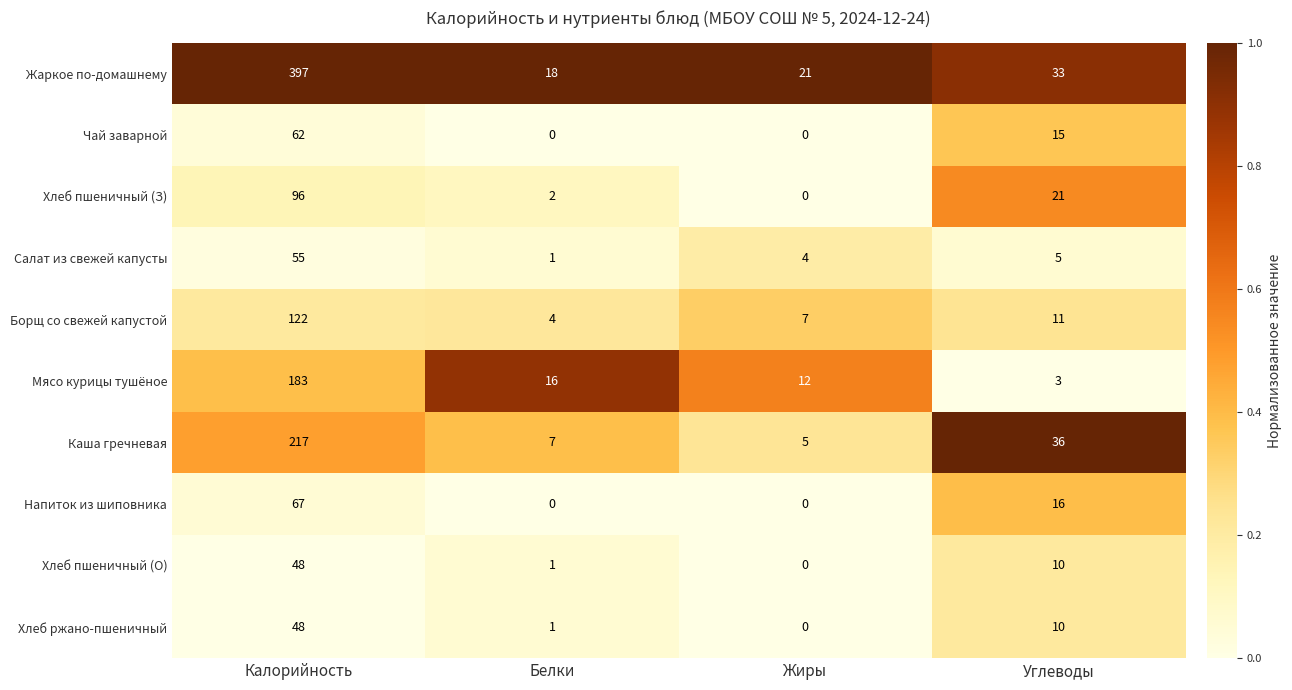

The value of Мясо курицы тушёное at Жиры is 12. True or false?

True